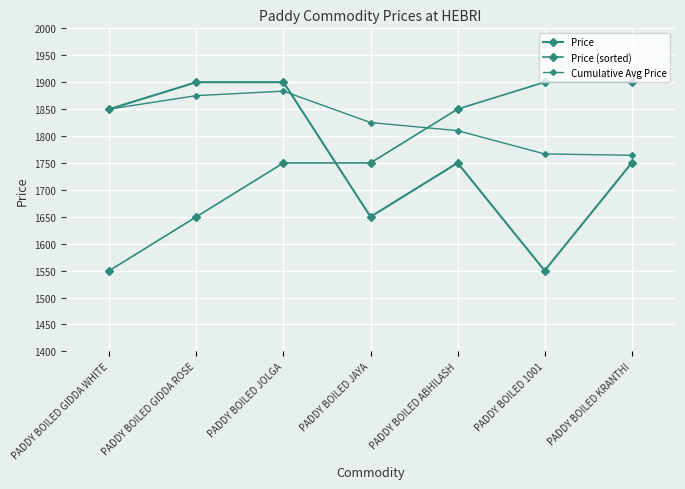

How many lines are shown in the chart?

3